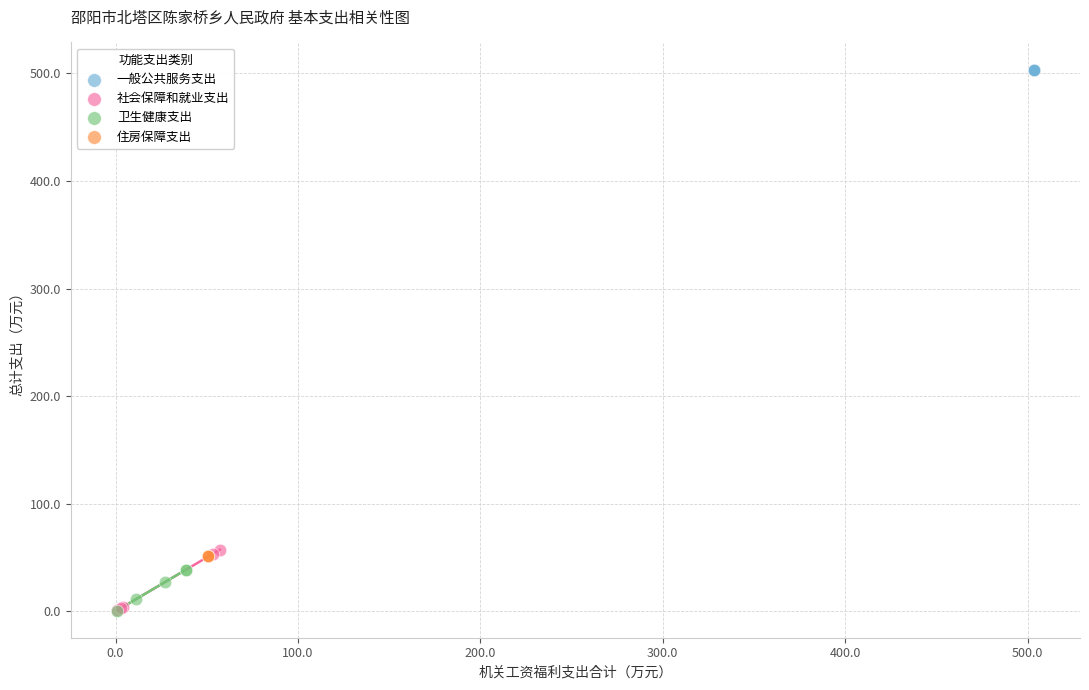

Which series contains the highest Y value?

一般公共服务支出